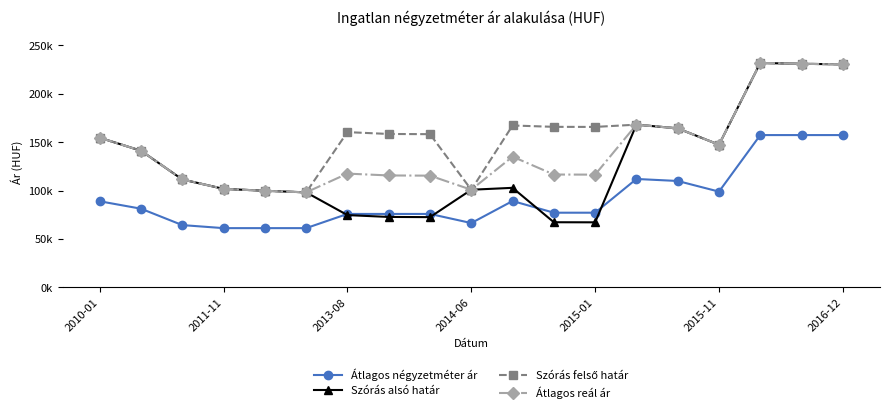

What is the value of the Átlagos négyzetméter ár point at the 17th from the left?

157407